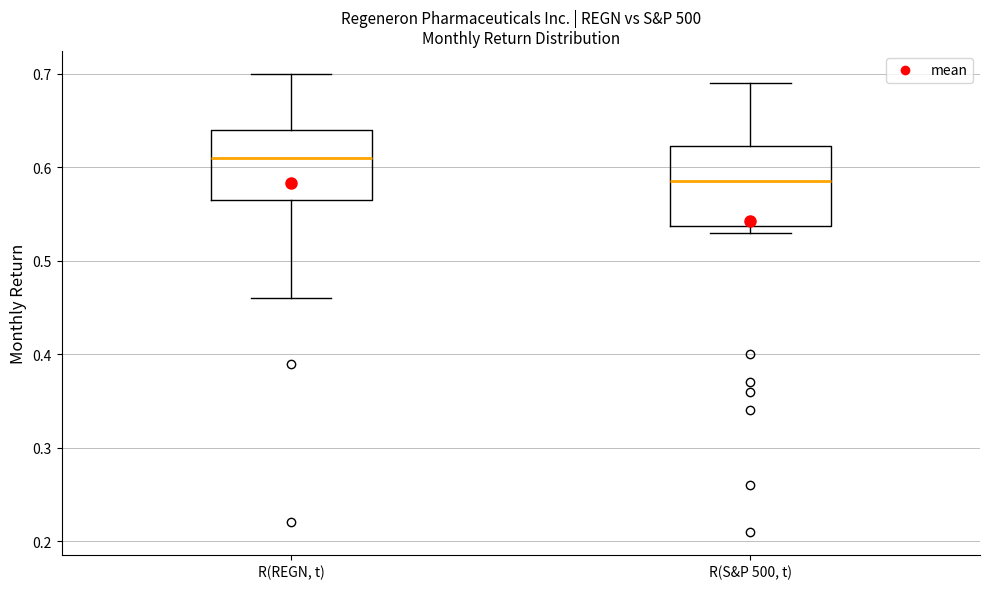

Reading left to right, transcribe this box plot: for each box, give where its median line is, the range the box spans, and where its two whiskers end, as read against the y-axis. The values are not printed on the chart, so give them approximately, as read against the axis.

R(REGN, t): median 0.61, box 0.57 to 0.64, whiskers 0.46 to 0.70
R(S&P 500, t): median 0.59, box 0.54 to 0.62, whiskers 0.53 to 0.69